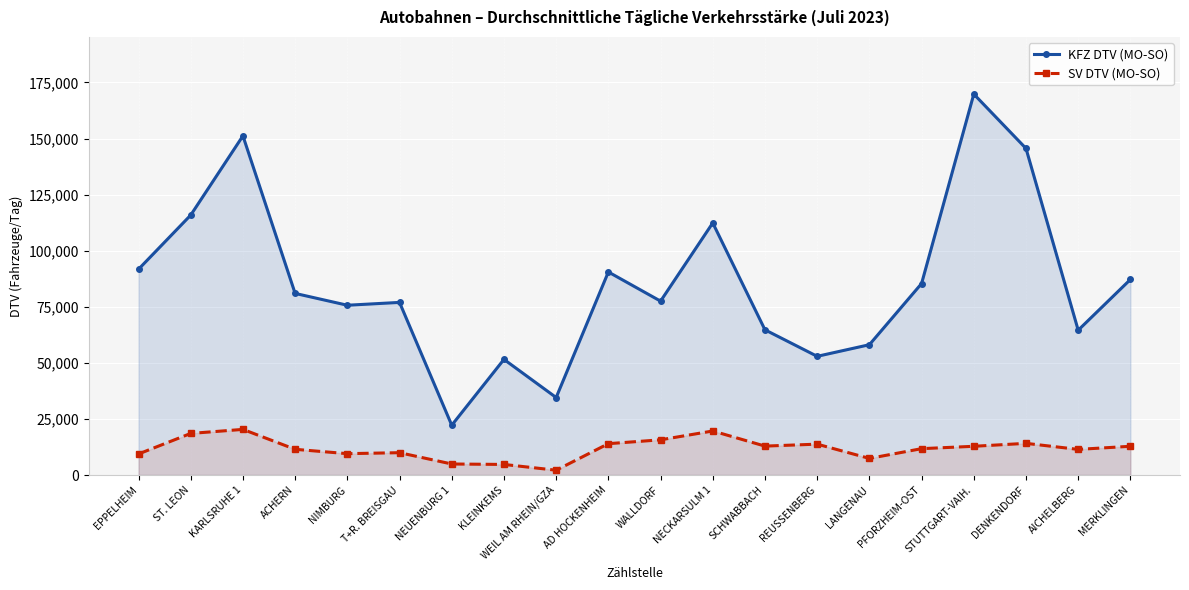

Reading left to right, transcribe all the data shown in this chart.

KFZ DTV (MO-SO): EPPELHEIM=91736	ST. LEON=115871	KARLSRUHE 1=151201	ACHERN=80960	NIMBURG=75686	T+R. BREISGAU=76950	NEUENBURG 1=22196	KLEINKEMS=51549	WEIL AM RHEIN/GZA=34548	AD HOCKENHEIM=90519	WALLDORF=77515	NECKARSULM 1=112390	SCHWABBACH=64734	REUSSENBERG=52908	LANGENAU=58088	PFORZHEIM-OST=85365	STUTTGART-VAIH.=169824	DENKENDORF=145593	AICHELBERG=64558	MERKLINGEN=87179
SV DTV (MO-SO): EPPELHEIM=9383	ST. LEON=18534	KARLSRUHE 1=20334	ACHERN=11454	NIMBURG=9512	T+R. BREISGAU=9950	NEUENBURG 1=4908	KLEINKEMS=4709	WEIL AM RHEIN/GZA=2130	AD HOCKENHEIM=13967	WALLDORF=15687	NECKARSULM 1=19625	SCHWABBACH=12881	REUSSENBERG=13757	LANGENAU=7393	PFORZHEIM-OST=11745	STUTTGART-VAIH.=12801	DENKENDORF=14113	AICHELBERG=11417	MERKLINGEN=12805